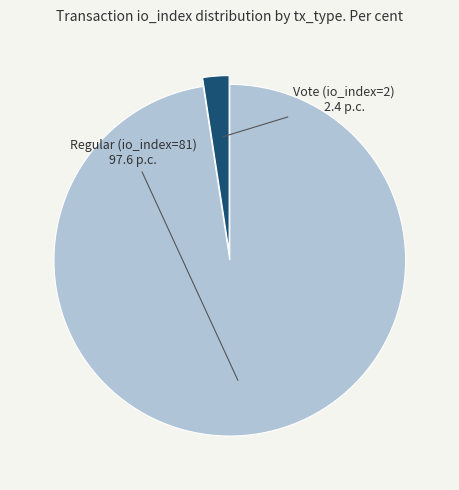

Is there any slice that represents more than half of the pie?

Yes